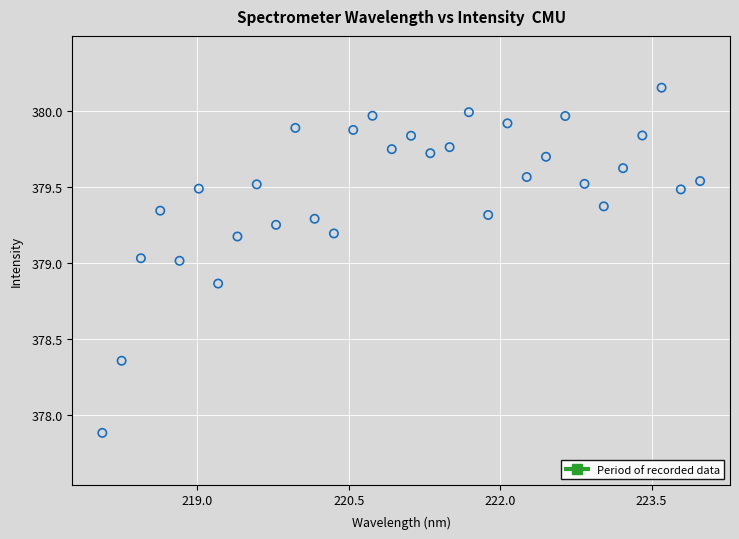

What is the range of X values (max minus min)?

5.9